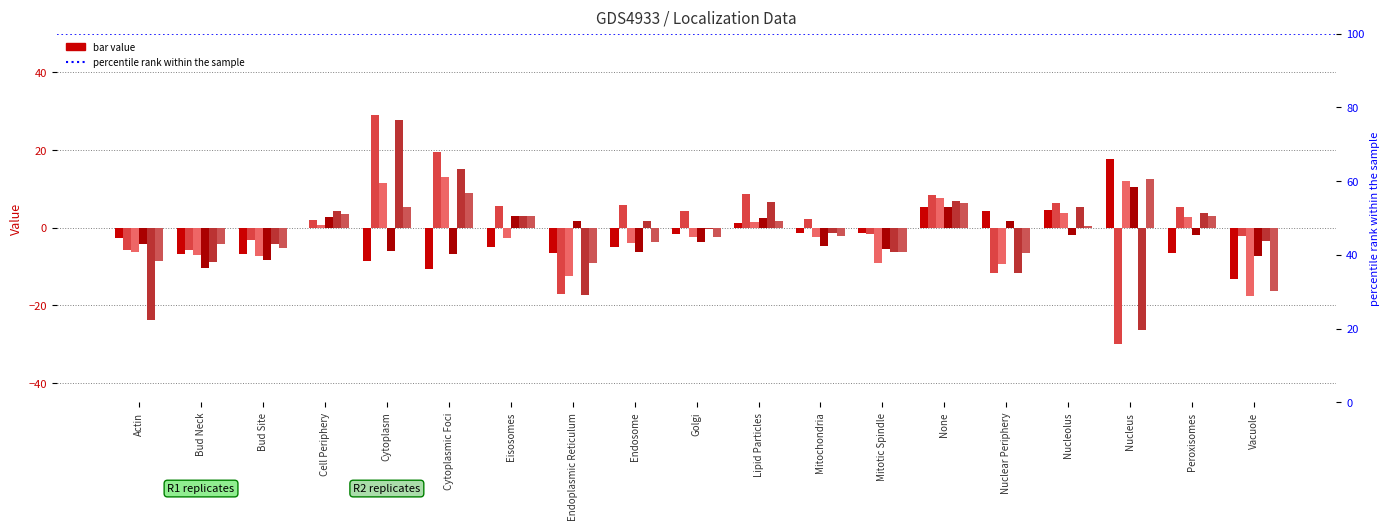

What position from the right is Actin?

19